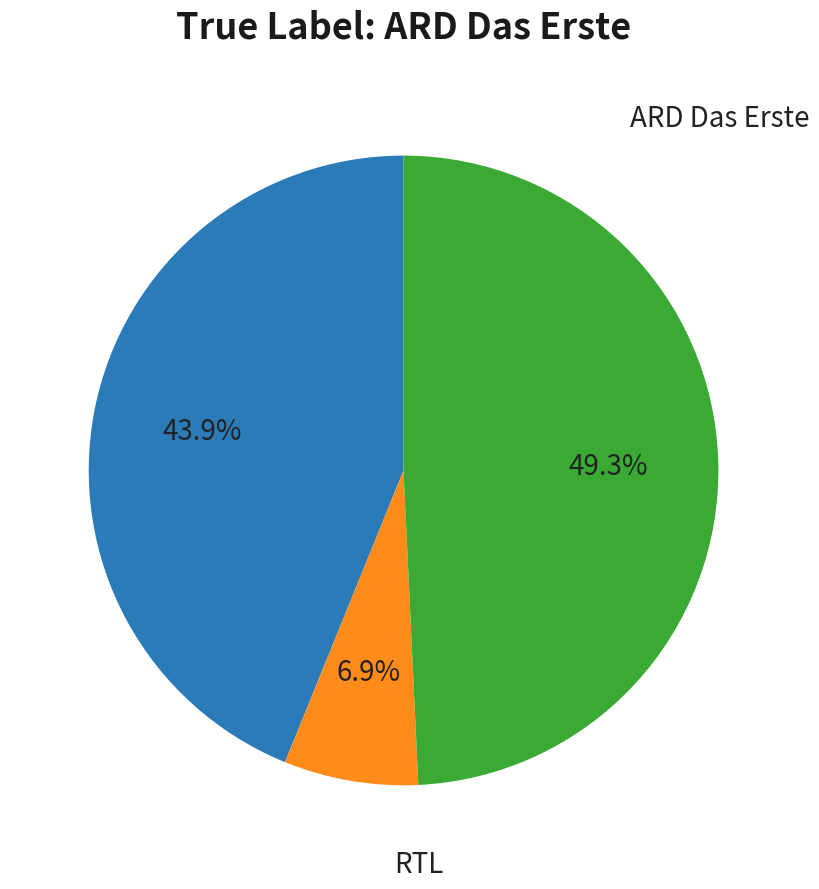

Is there any slice that represents more than half of the pie?

No